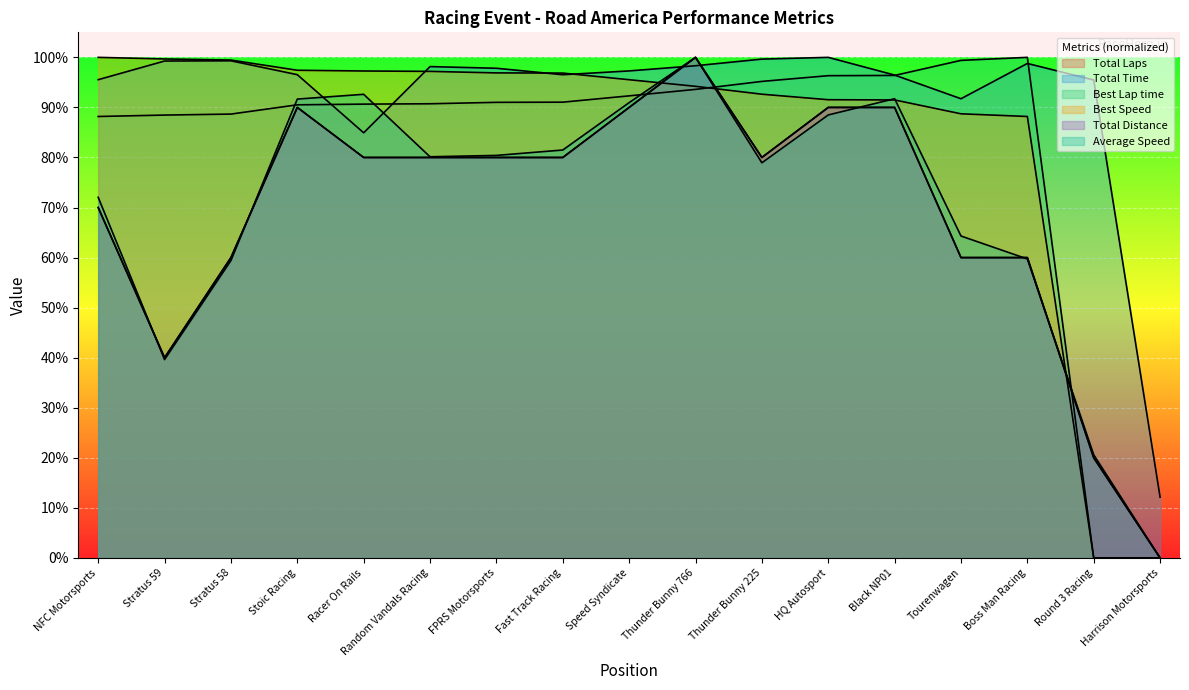

Which series has the largest total across all categories?

Total Time